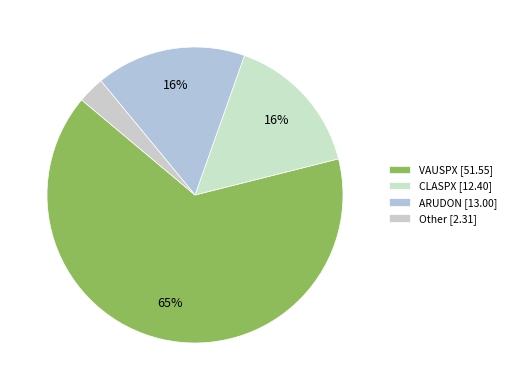

Which slice represents more than half of the pie?

VAUSPX